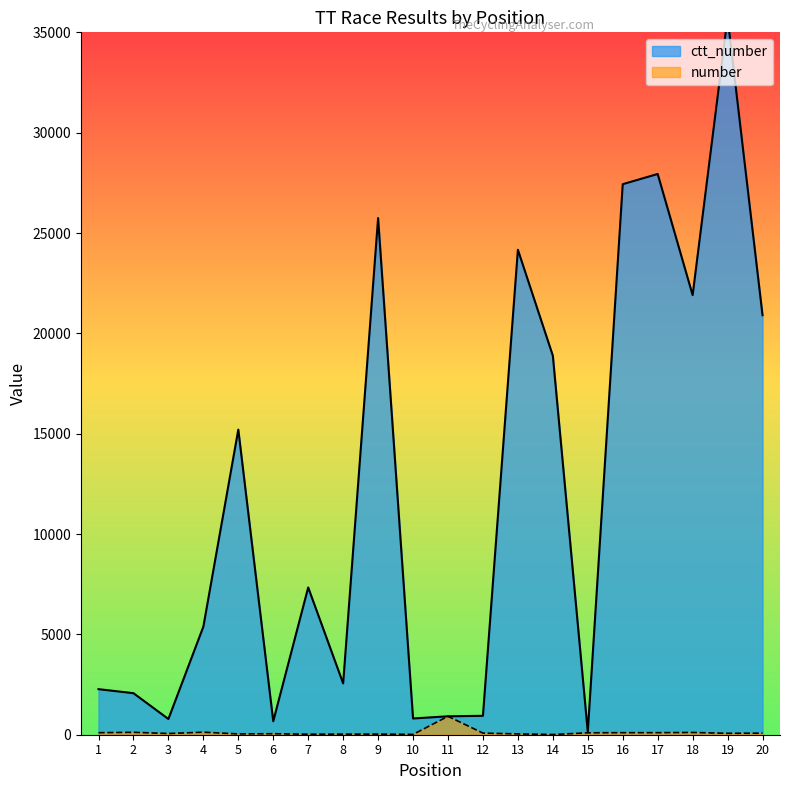

Reading left to right, what are all the values shown in this chart?

ctt_number: 2270	2070	783	5384	15203	671	7338	2557	25745	809	918	942	24166	18887	143	27434	27942	21905	35739	20904
number: 100	120	60	126	40	50	25	30	31	15	918	80	41	10	95	102	102	112	71	77